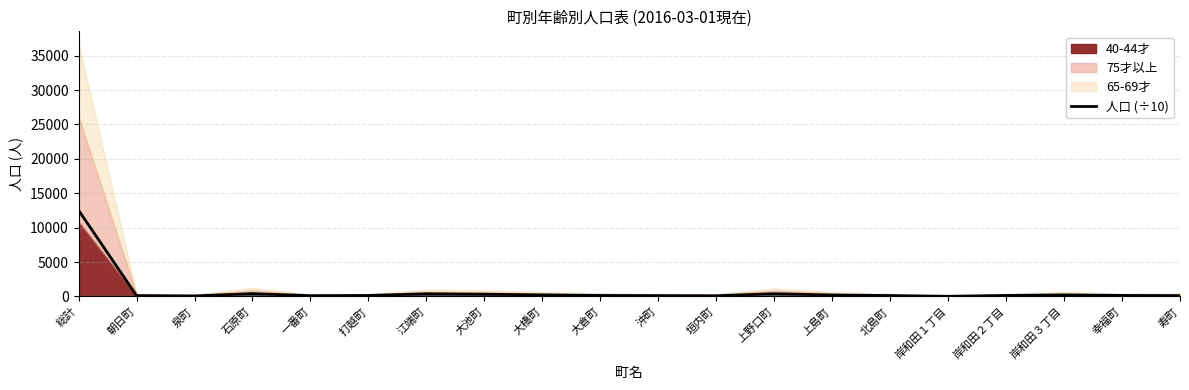

Reading left to right, list all the values displayed in this chart.

12525.8	122.6	76.9	410.8	115.4	143.4	391.8	329.2	226.2	142.2	121.6	95.8	399.5	207.8	130.0	22.3	148.9	224.0	146.9	121.4